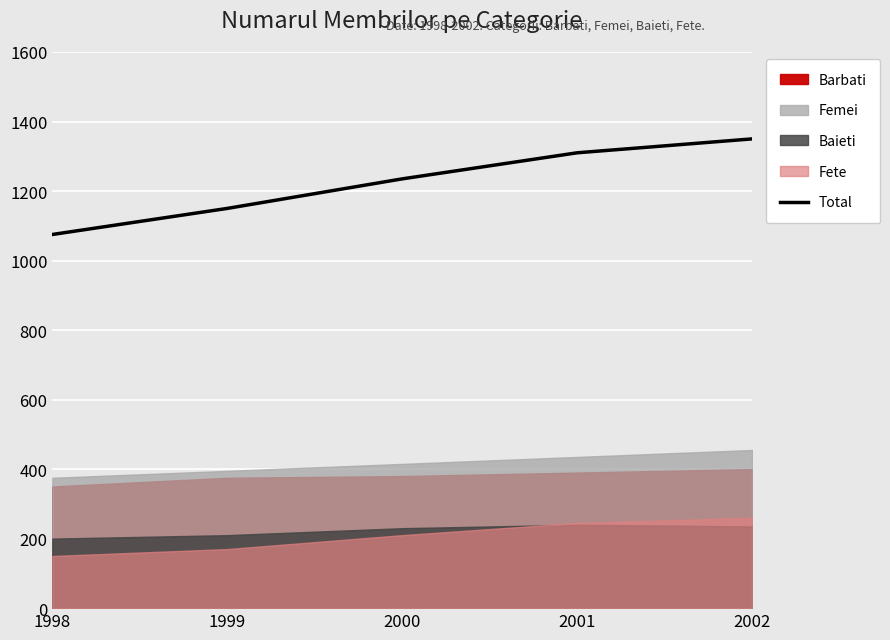

Where is the data nearest to the value 1212?

2000